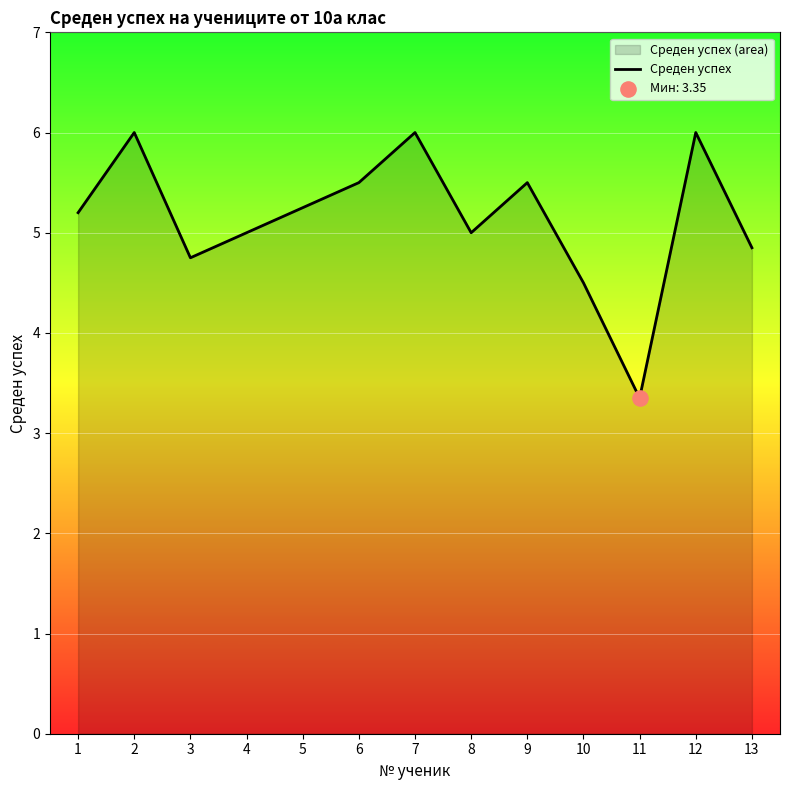

What is the change in value from 5 to 12?

+0.8